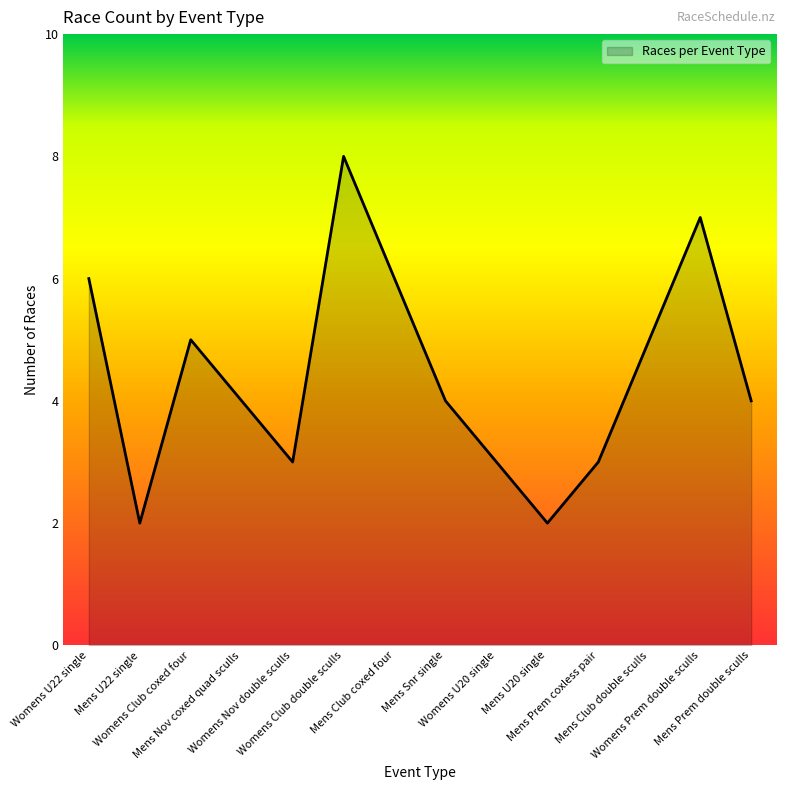

What is the change in value from Womens Club coxed four to Mens Snr single?

-1